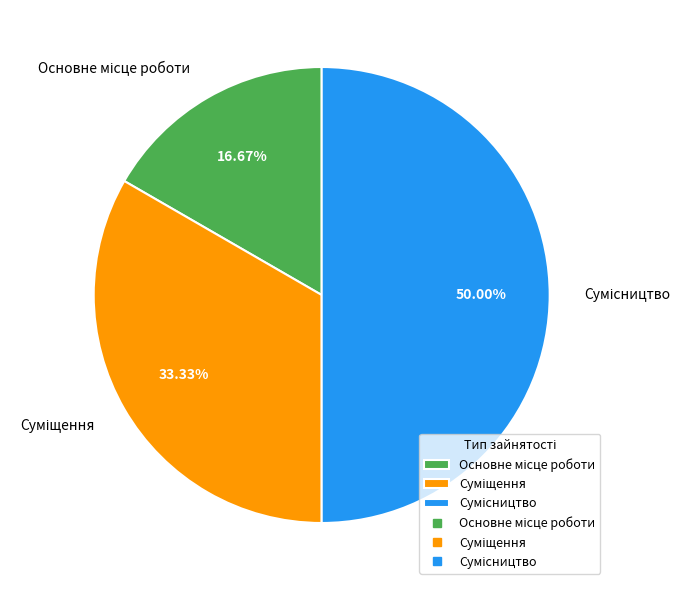

Is it true that Сумісництво is 62% of the pie?

False